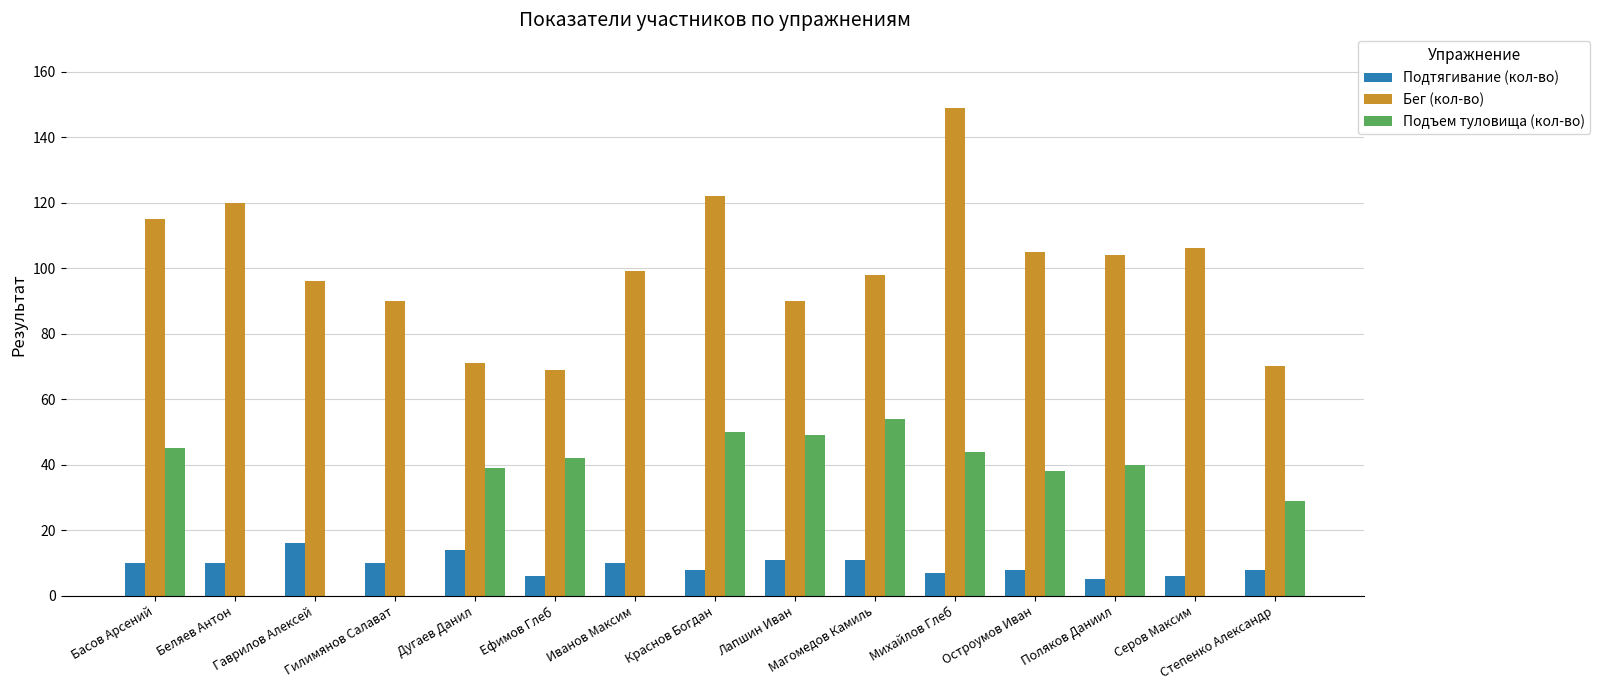

Which category has the highest value across all series?

Михайлов Глеб